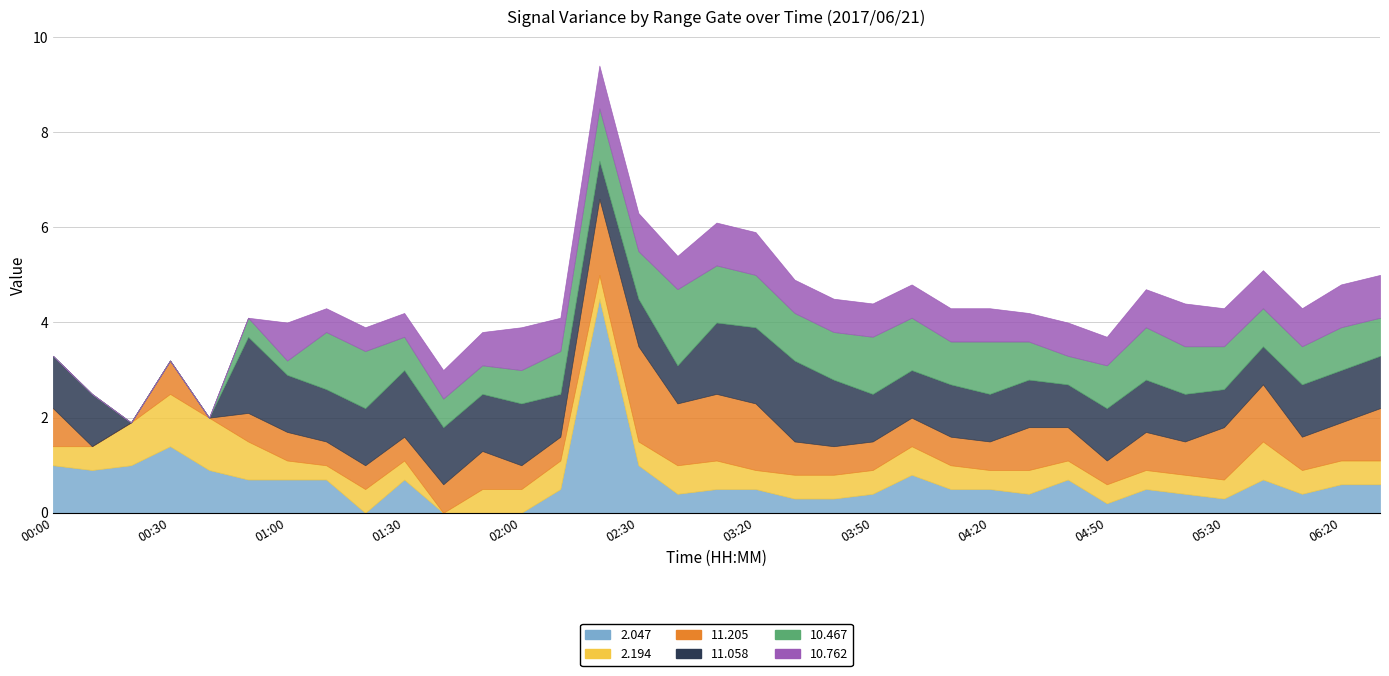

List the series in order of their peak value, highest first.

2.047, 11.205, 11.058, 10.467, 2.194, 10.762